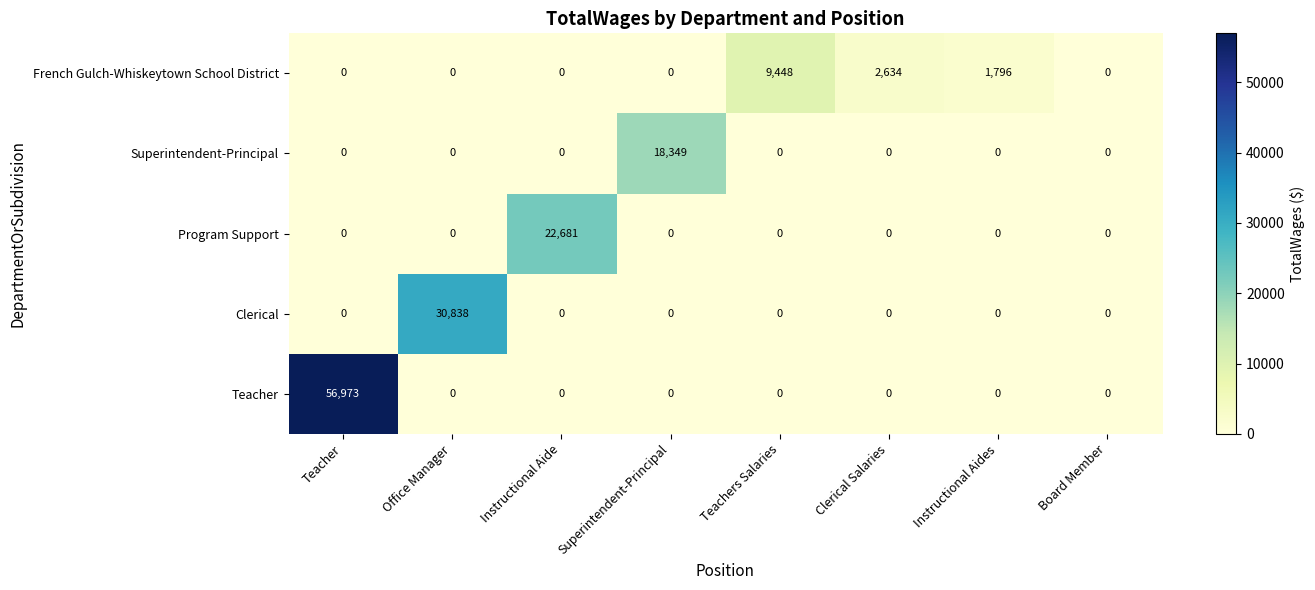

What is the difference between the highest and lowest values at Instructional Aide?

22681